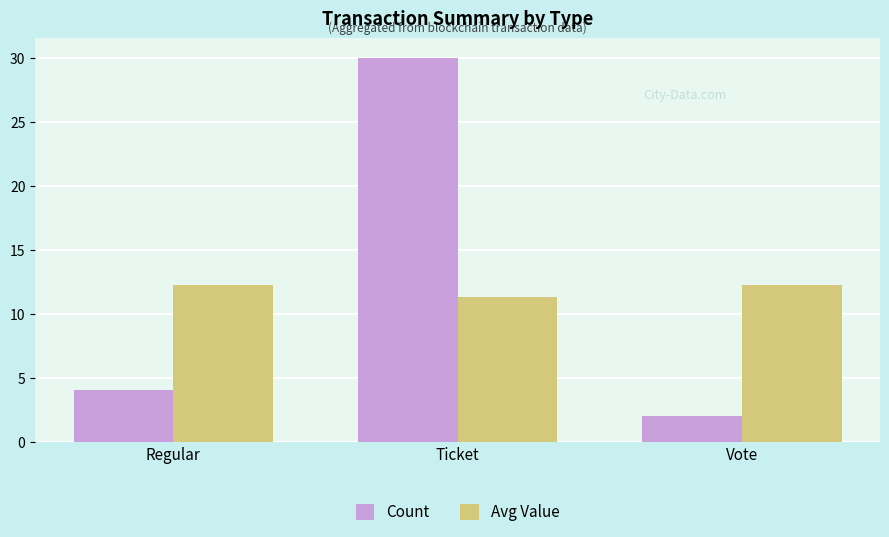

What are all the series names shown in the legend?

Count, Avg Value